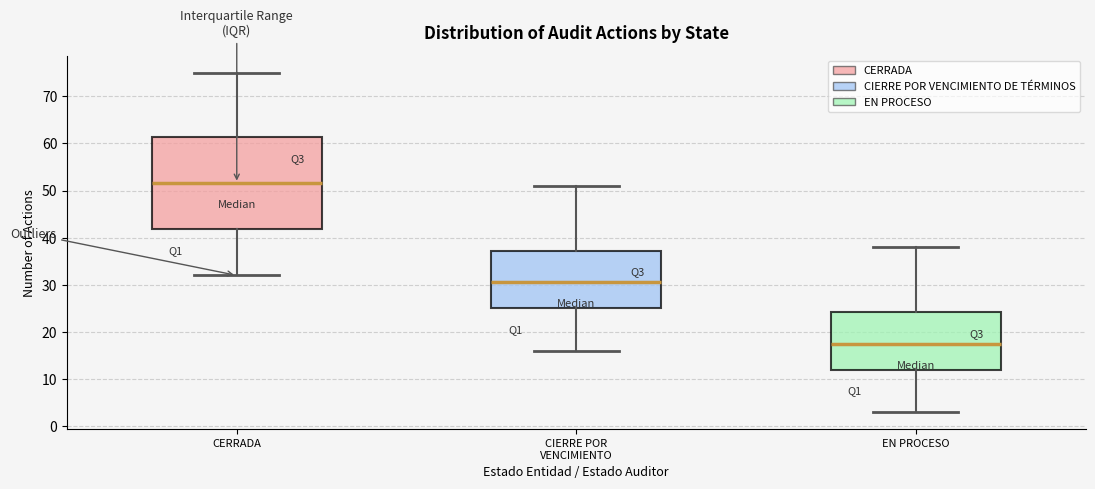

Reading left to right, transcribe this box plot: for each box, give where its median line is, the range the box spans, and where its two whiskers end, as read against the y-axis. The values are not printed on the chart, so give them approximately, as read against the axis.

CERRADA: median 52, box 42 to 61, whiskers 32 to 75
CIERRE POR VENCIMIENTO: median 31, box 25 to 37, whiskers 16 to 51
EN PROCESO: median 18, box 12 to 24, whiskers 3 to 38